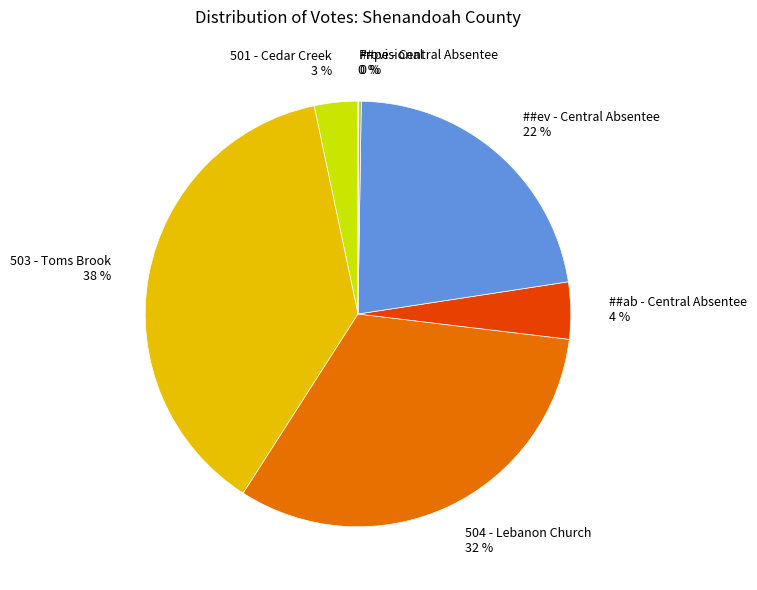

To the nearest percent, what is the average slice percentage?

14%